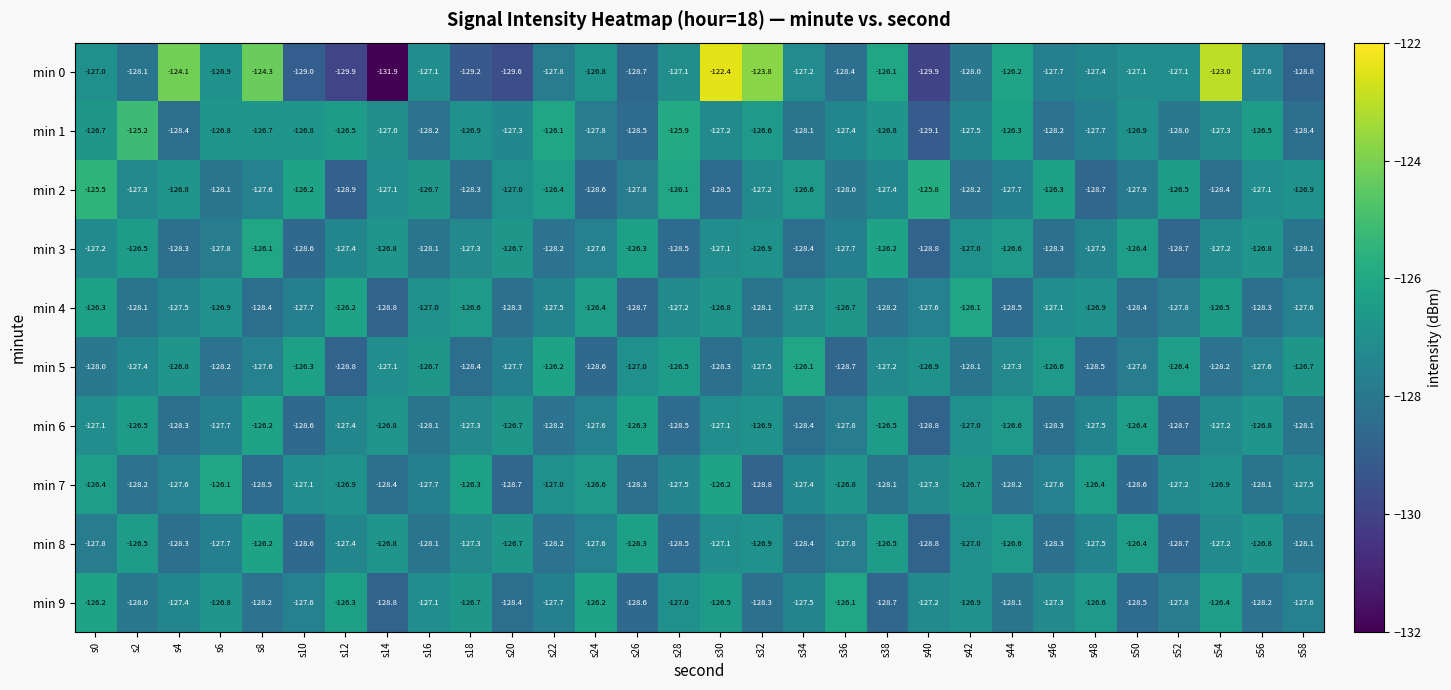

What is the difference between the second highest and second lowest values in the min 0 series?

6.9